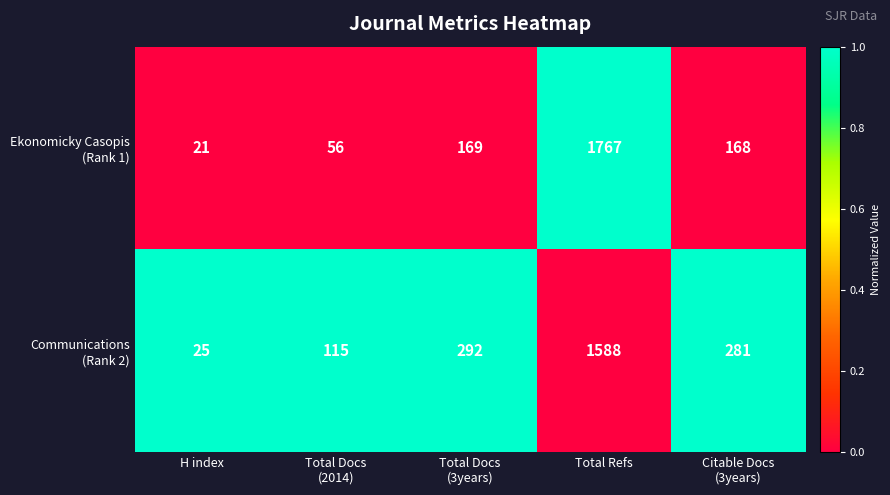

Which label corresponds to the smallest value in the chart?

H index